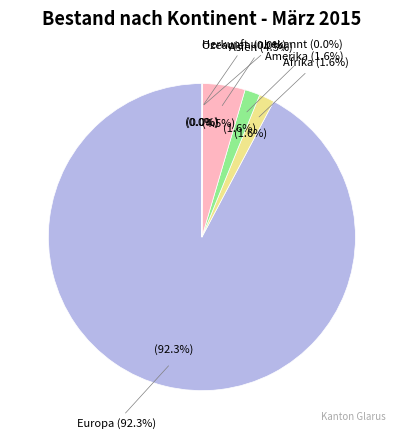

Is Europa the majority of the pie?

Yes